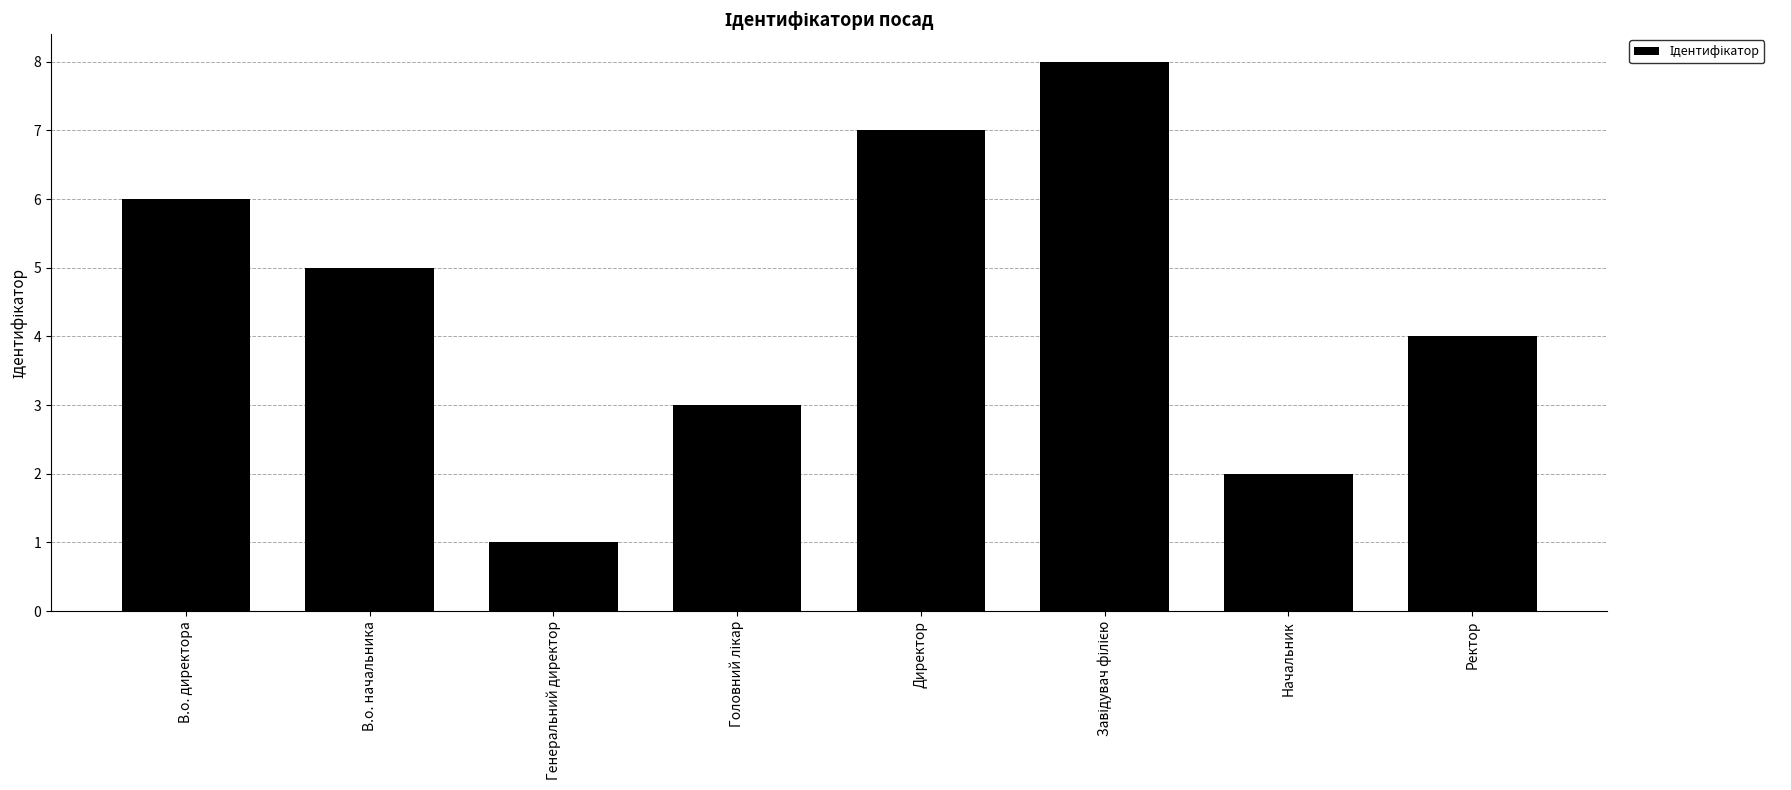

What is the difference between the second highest and second lowest values?

5